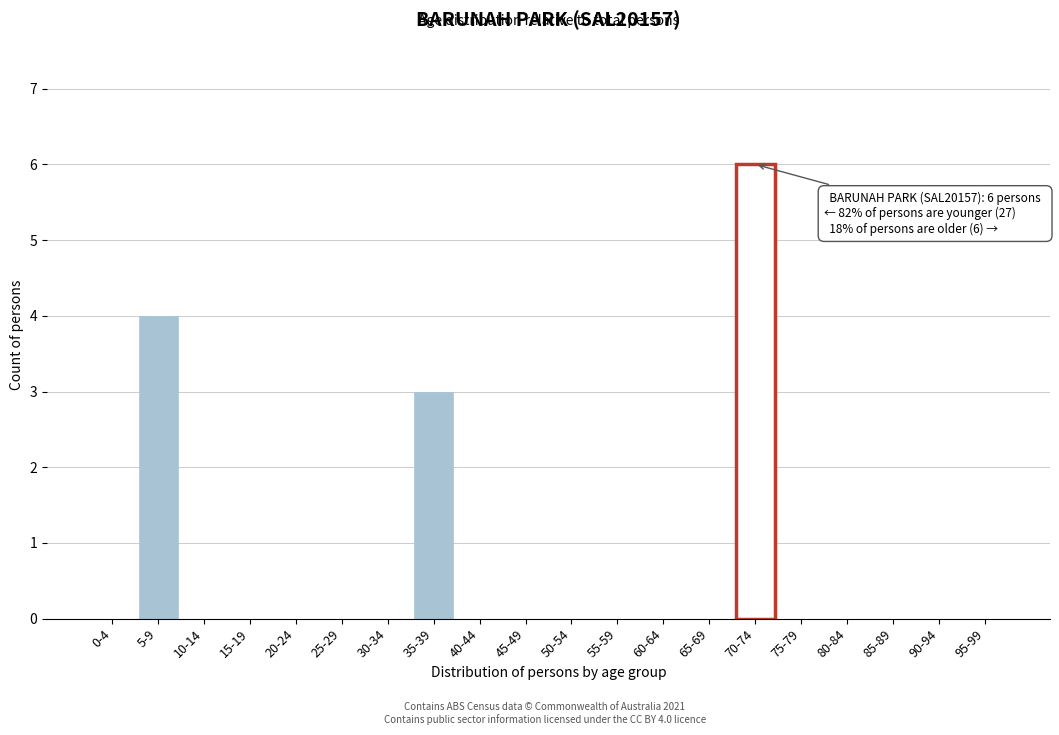

Reading right to left, transcribe all the data shown in this chart.

95-99=0	90-94=0	85-89=0	80-84=0	75-79=0	70-74=6	65-69=0	60-64=0	55-59=0	50-54=0	45-49=0	40-44=0	35-39=3	30-34=0	25-29=0	20-24=0	15-19=0	10-14=0	5-9=4	0-4=0